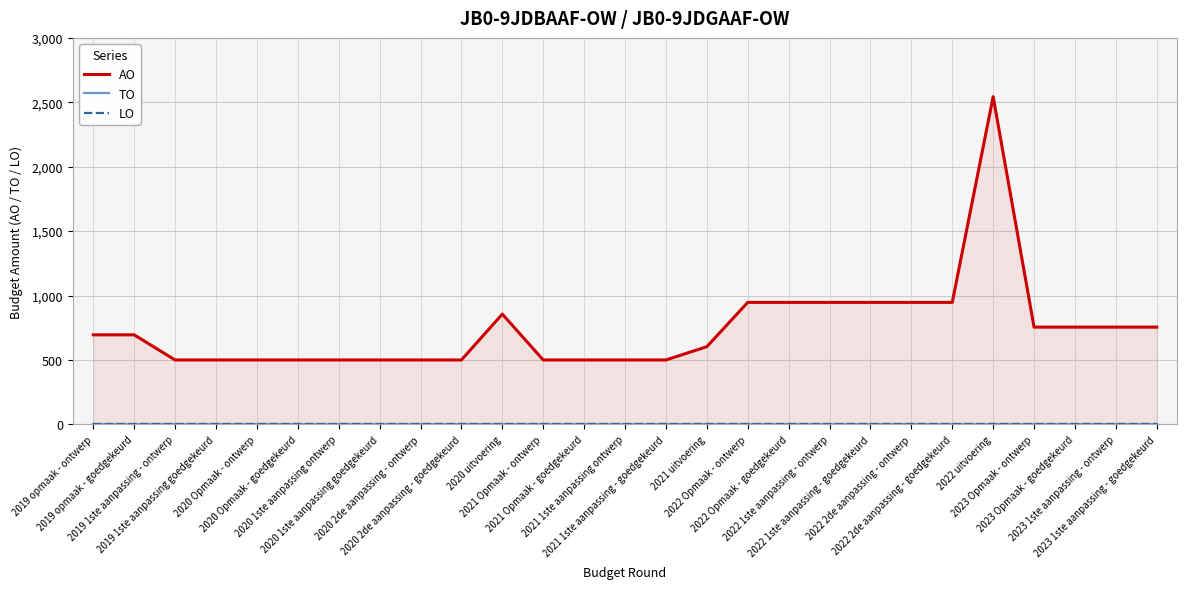

At 2021 1ste aanpassing ontwerp, list the series in order from largest to smallest.

AO, TO, LO